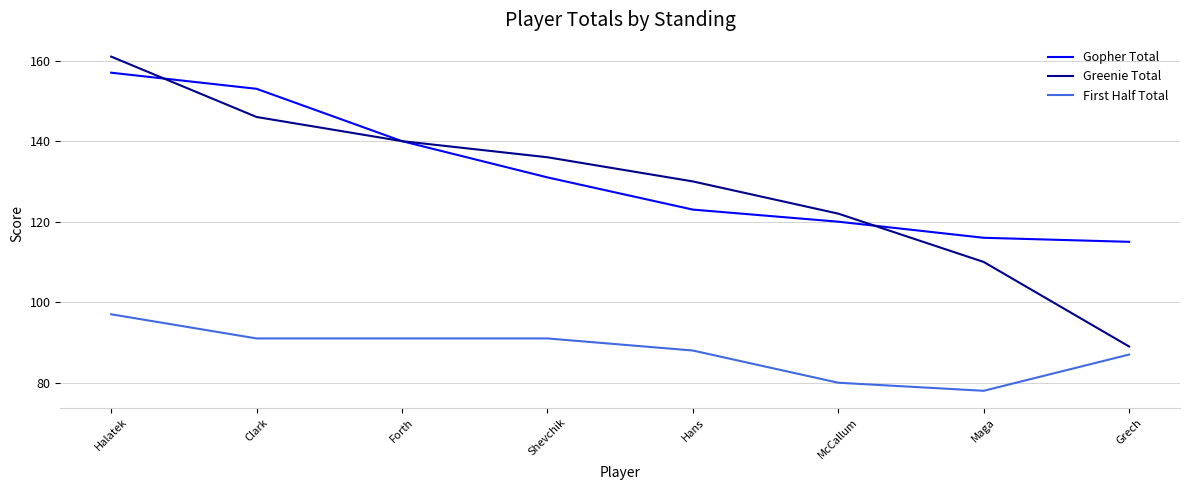

The value of Greenie Total at McCallum is 122. True or false?

True